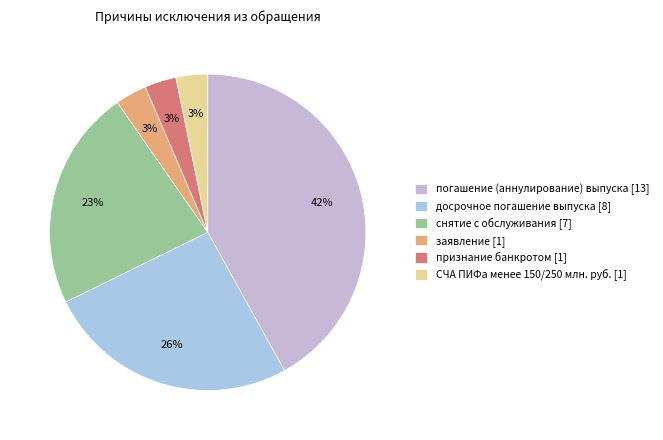

Count the number of slices in the pie.

6